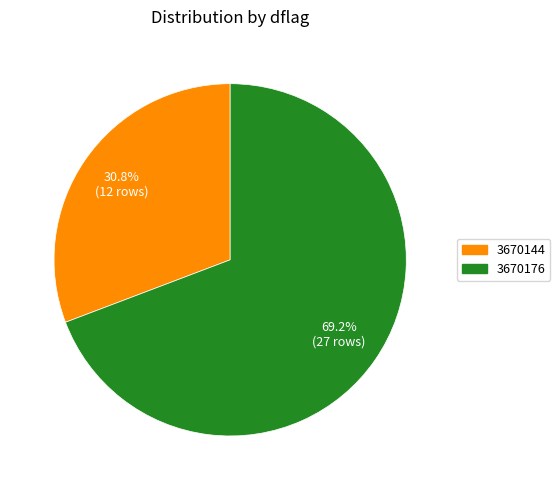

What percentage do 3670176 and 3670144 together represent?

100.0%